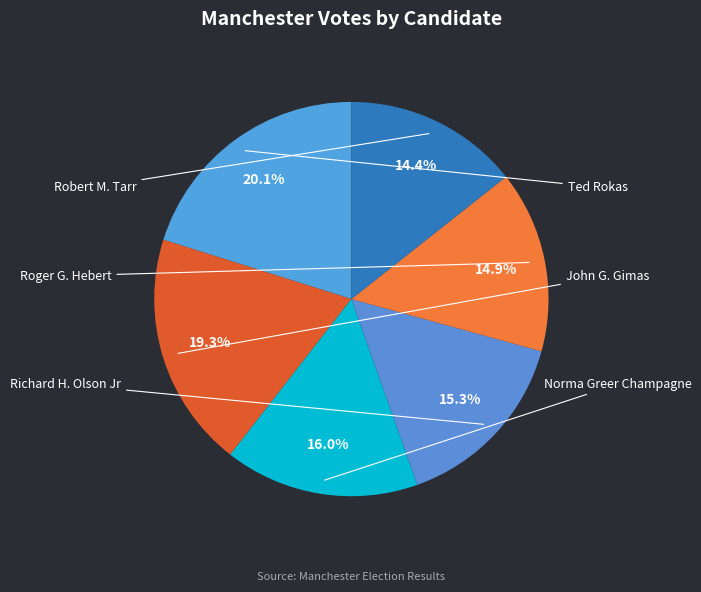

How many segments does this pie chart have?

6